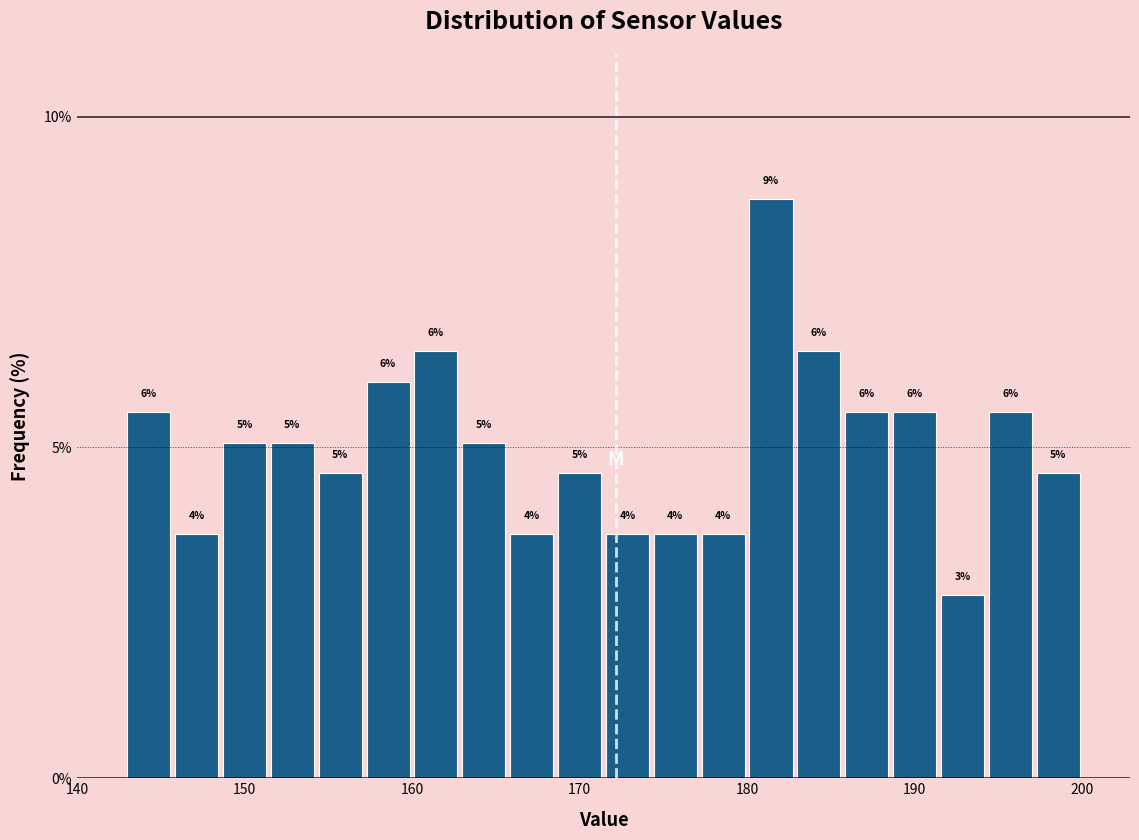

Read against the x-axis, roughly where is the centre of the tallest bar?

181